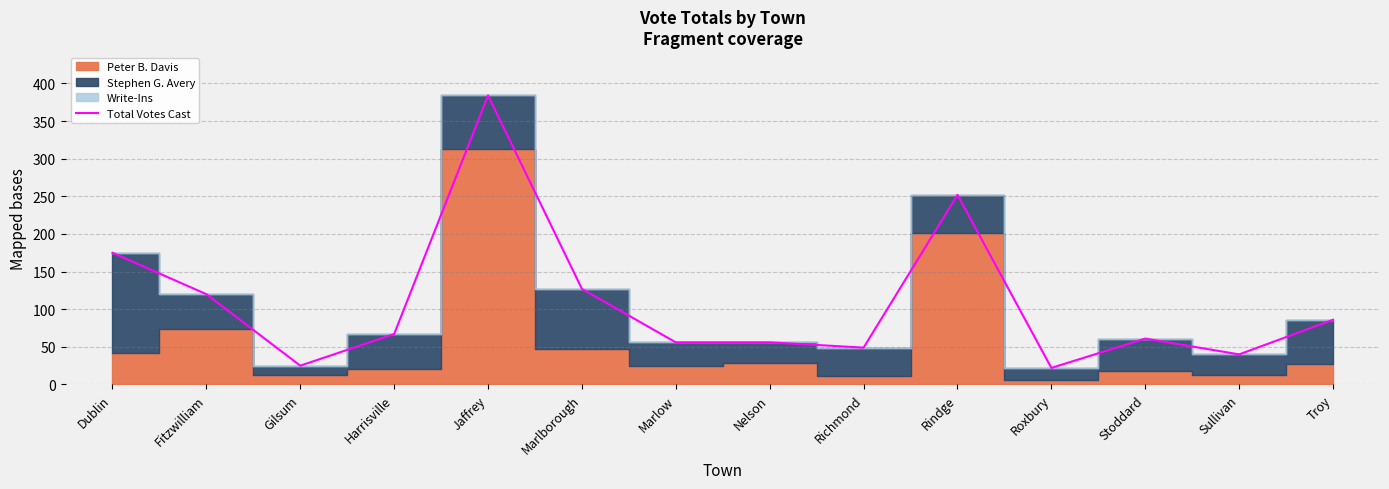

Reading right to left, what are all the values shown in this chart?

Troy=86	Sullivan=40	Stoddard=61	Roxbury=22	Rindge=252	Richmond=49	Nelson=56	Marlow=56	Marlborough=127	Jaffrey=384	Harrisville=67	Gilsum=25	Fitzwilliam=120	Dublin=175